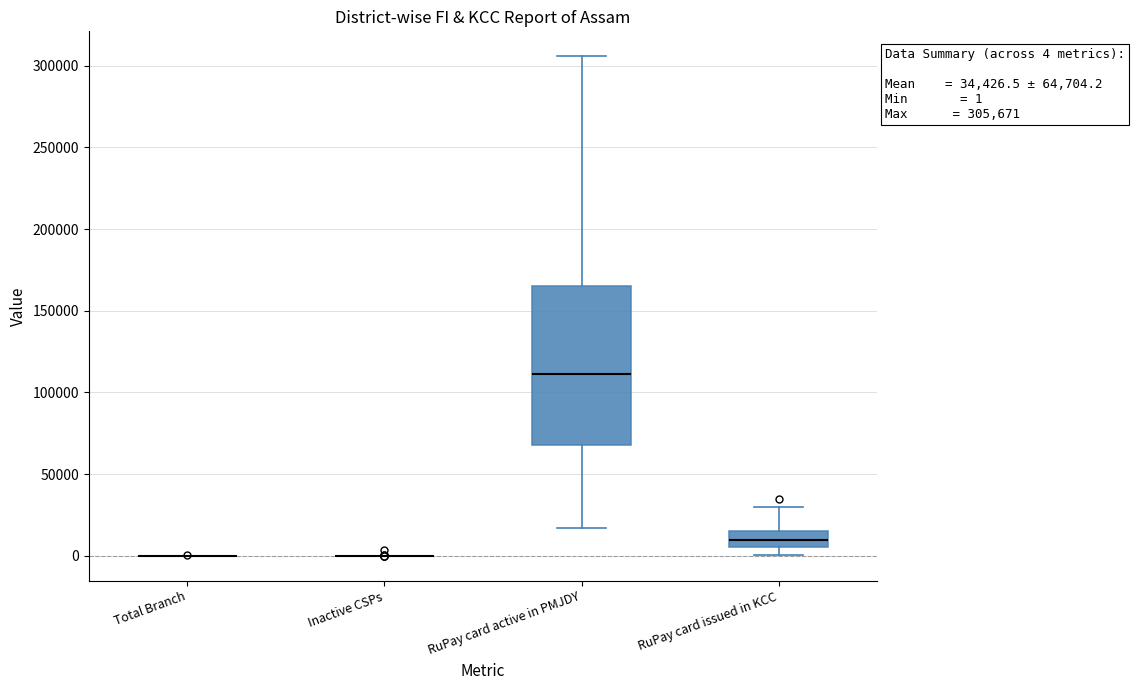

Comparing the boxes themselves (not the whiskers), which one is the tallest?

RuPay card active in PMJDY